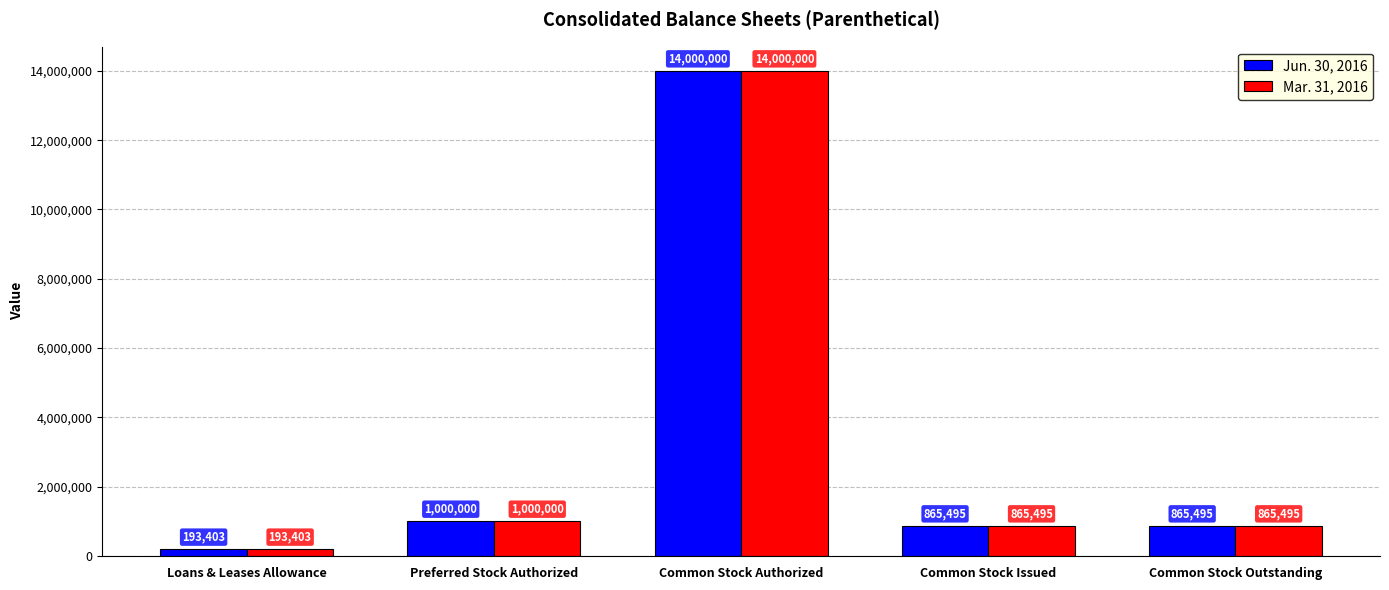

What is the value of the Jun. 30, 2016 bar at the 4th from the left?

865495